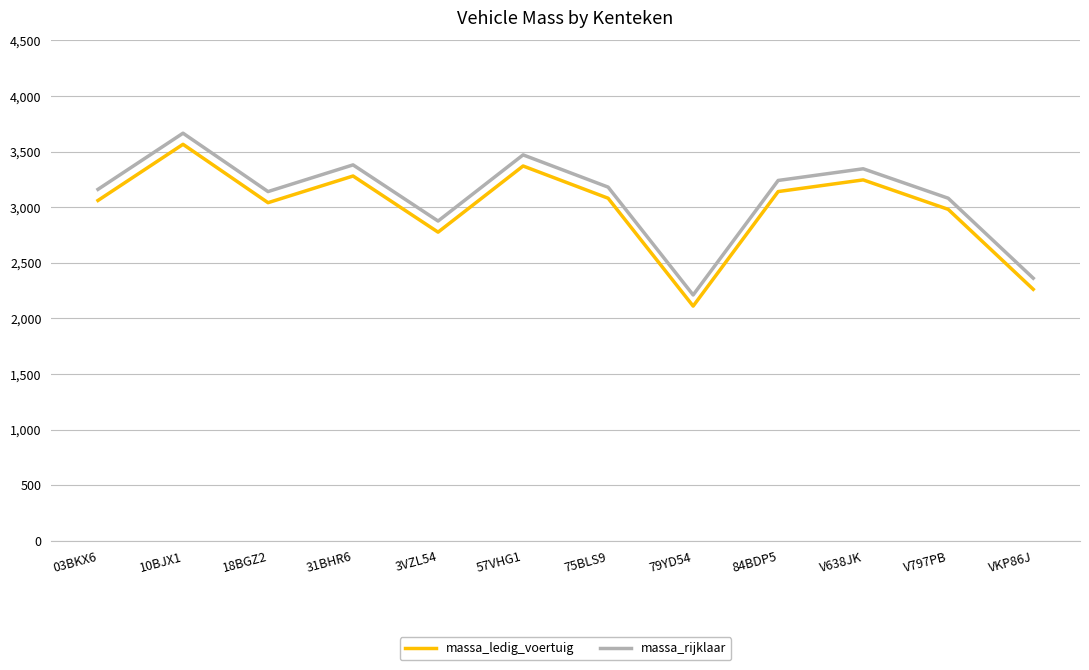

What is the highest value of the massa_rijklaar series?

3665